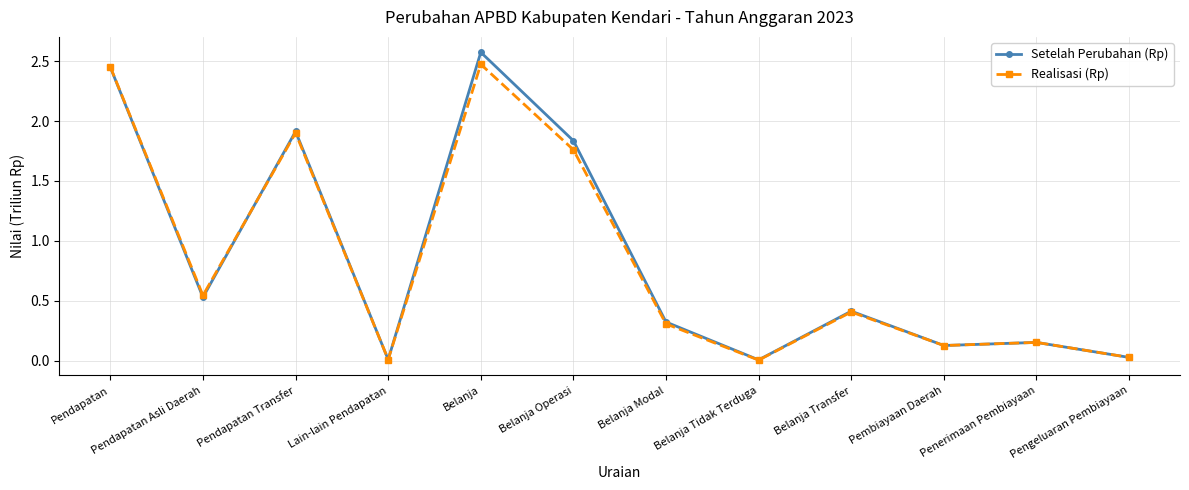

What is the label of the 4th point from the left?

Lain-lain Pendapatan